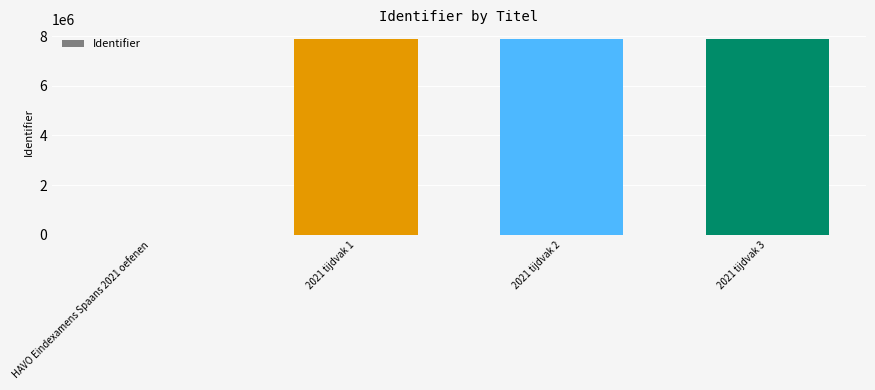

Which has a higher value, HAVO Eindexamens Spaans 2021 oefenen or 2021 tijdvak 2?

2021 tijdvak 2